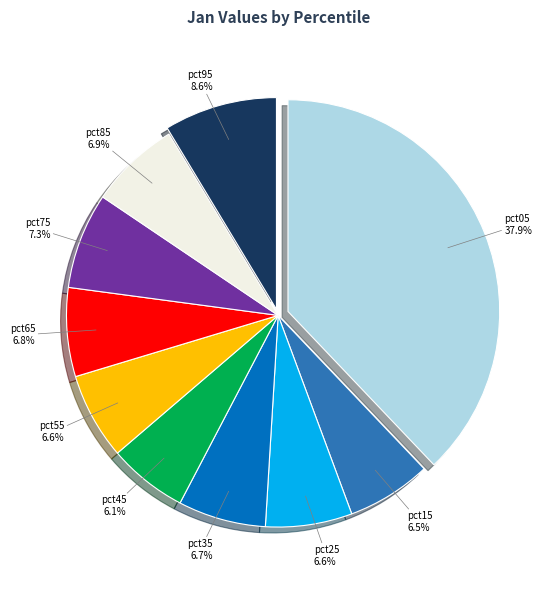

To the nearest percent, what is the difference between the largest and smallest slice percentages?

32%